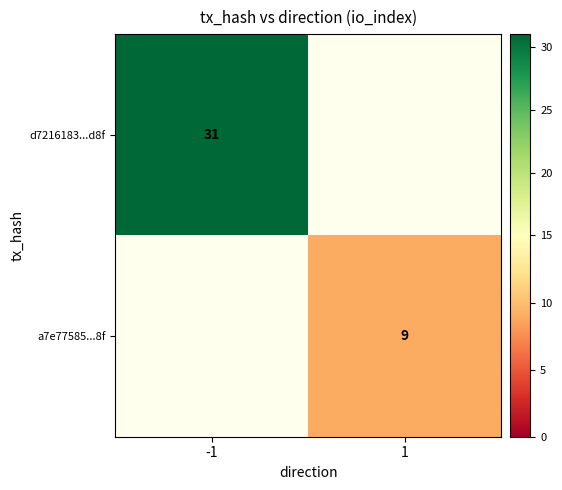

The d7216183...d8f series shows 31 at -1. True or false?

True